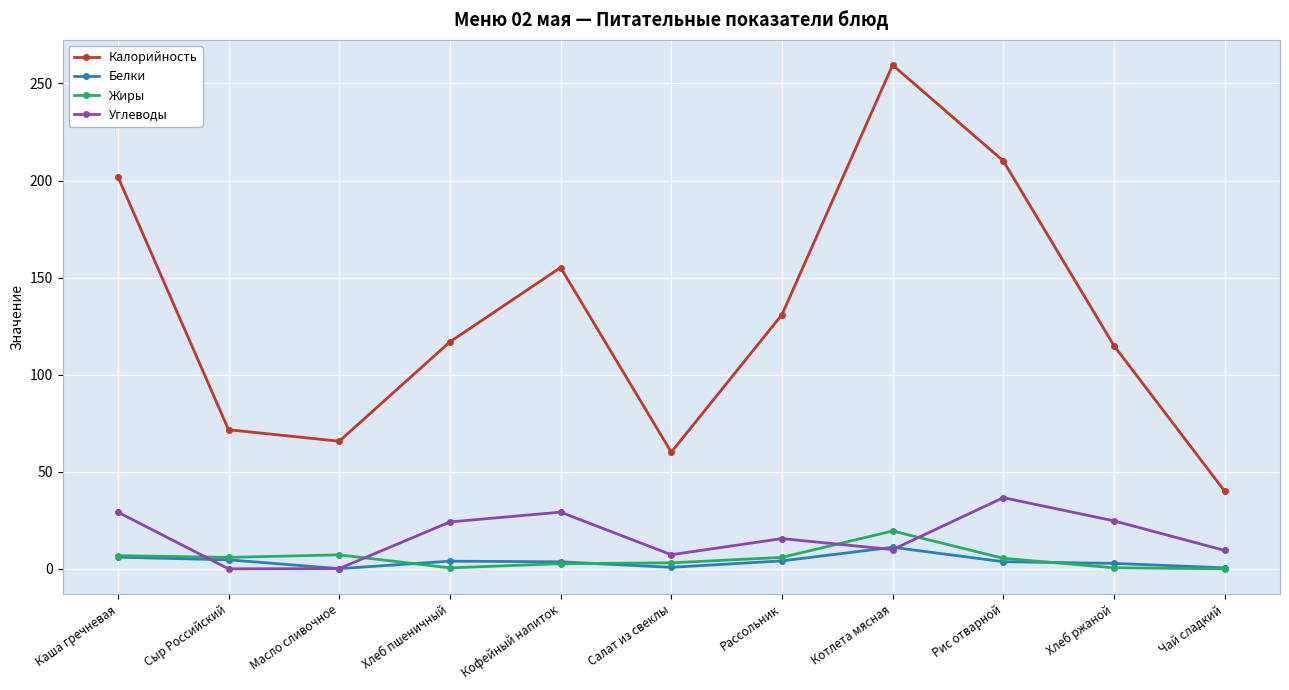

What is the greatest value displayed?

259.5